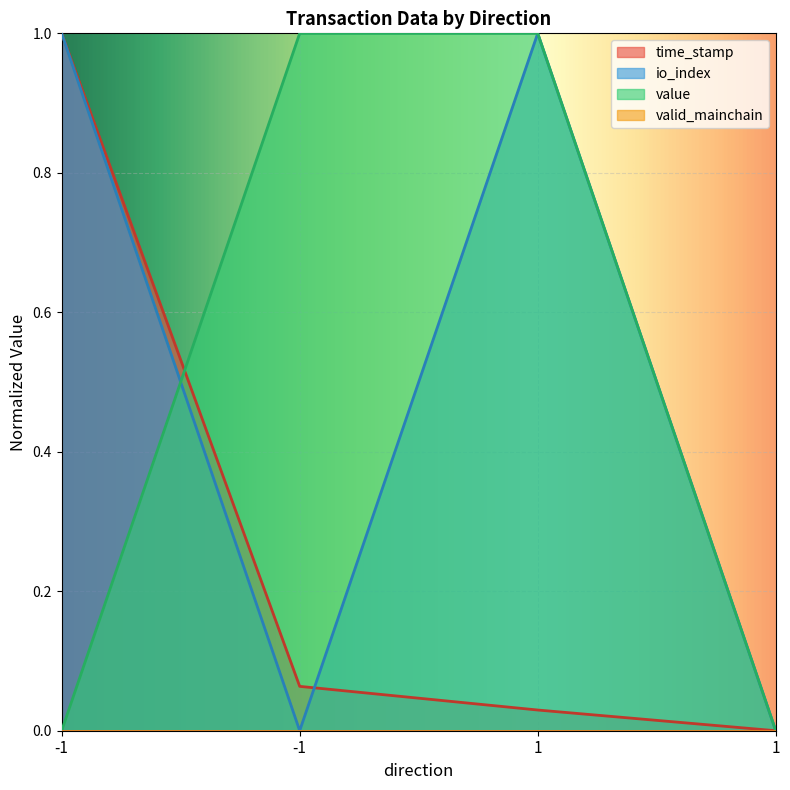

Count the number of data series in this chart.

4